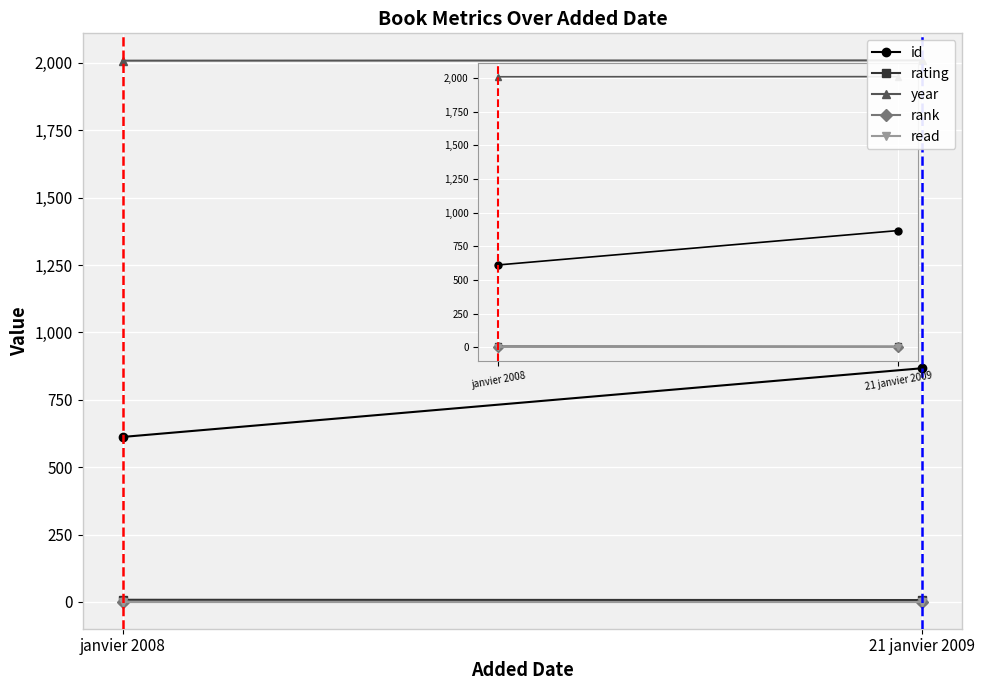

Reading left to right, what are all the values shown in this chart?

id: 612	867
rating: 8	7
year: 2008	2009
rank: 1	1
read: 1	1